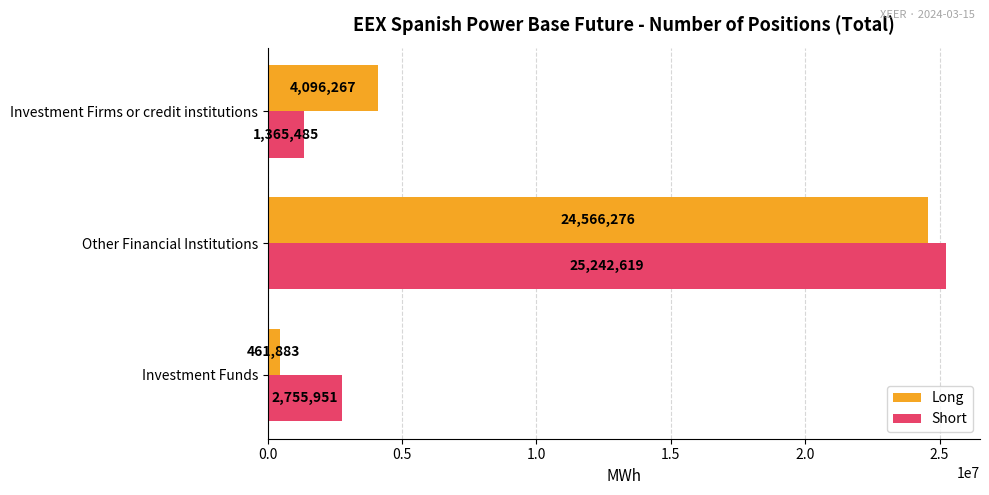

Between Investment Funds and Other Financial Institutions, which series saw the biggest shift?

Long